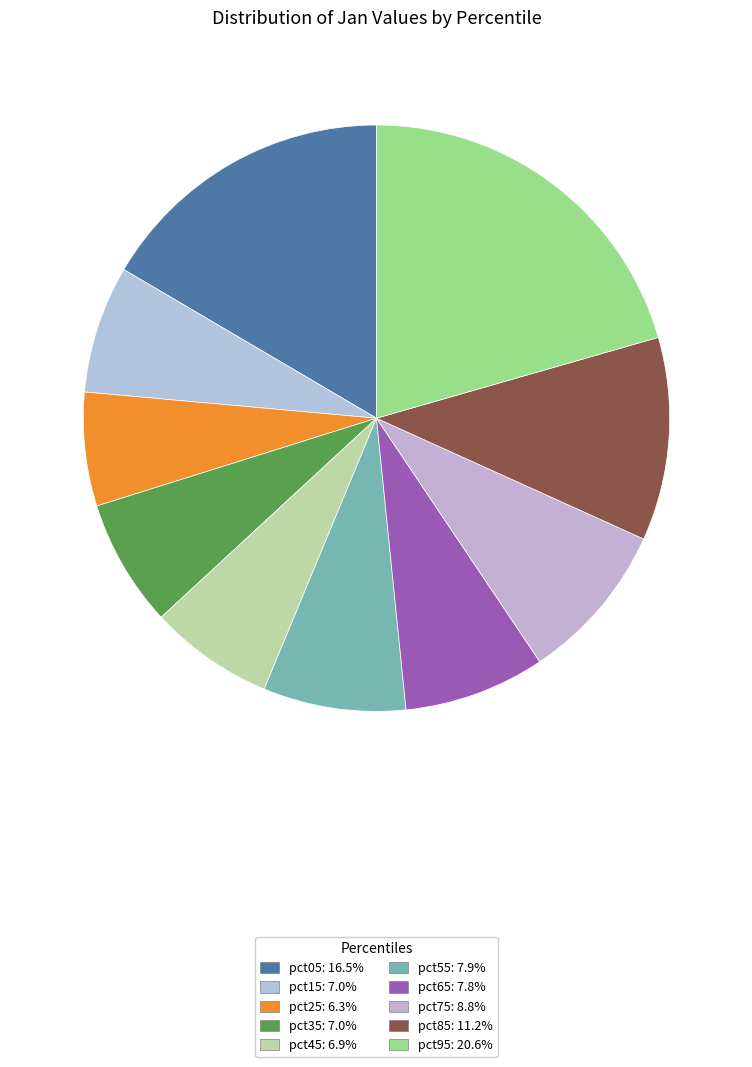

Count the number of slices in the pie.

10